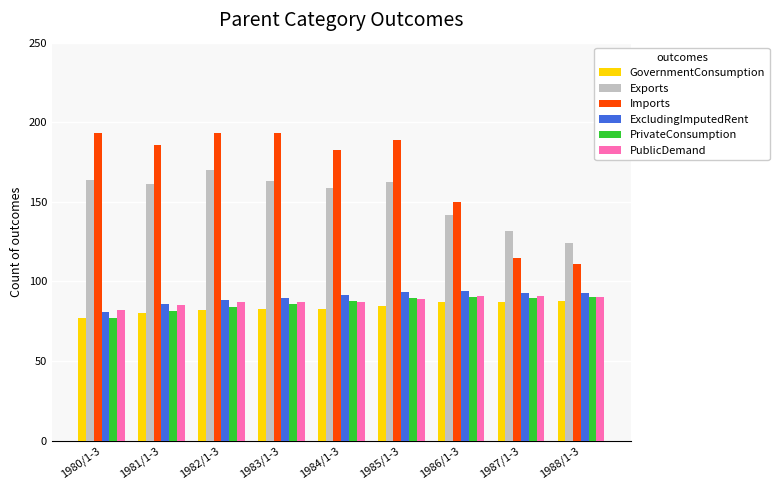

Which series has the largest total across all categories?

Imports